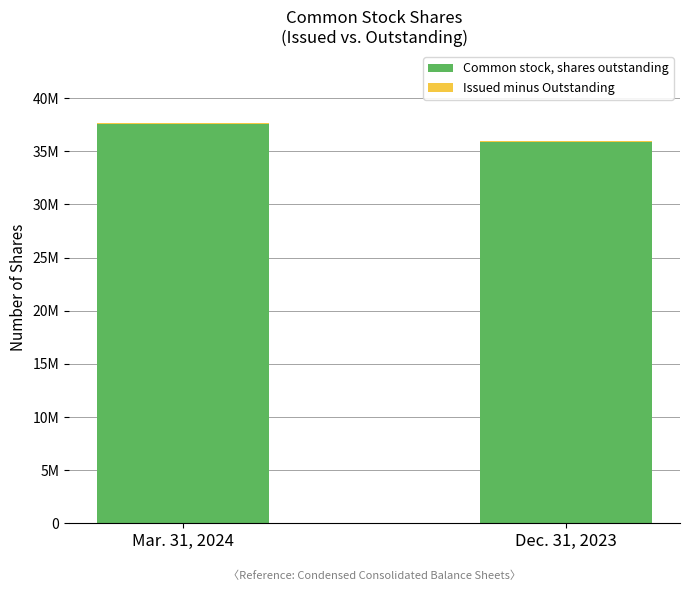

Is it true that Common stock, shares outstanding equals 57967107 at Dec. 31, 2023?

False